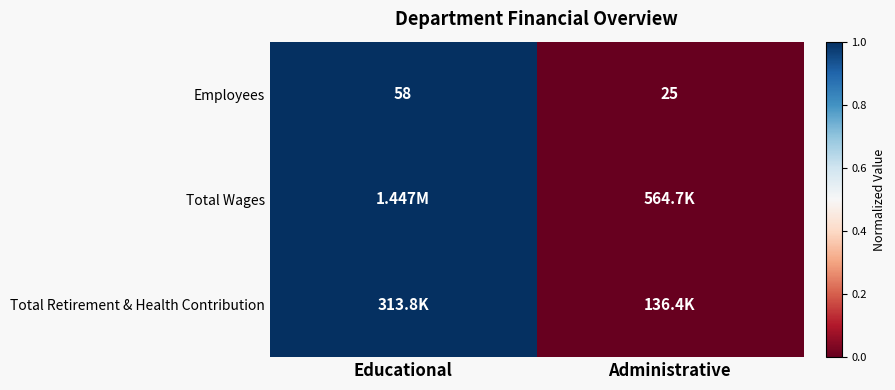

List the labels in order of Employees value, smallest first.

Administrative, Educational